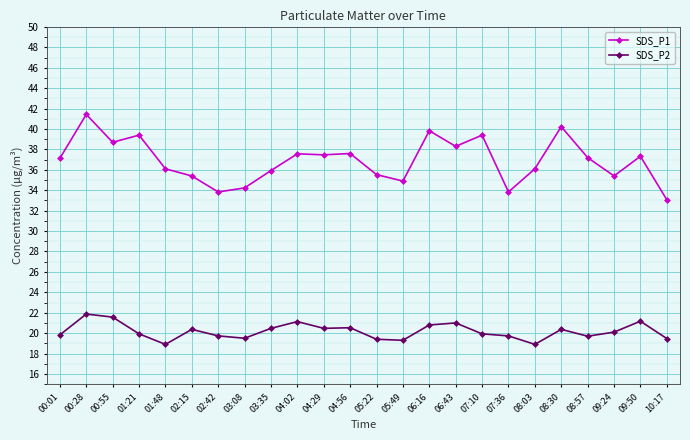

Which series changed the most between 00:28 and 08:30?

SDS_P2